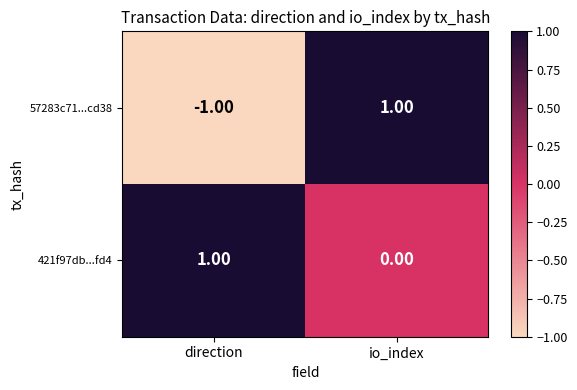

List the labels in order of 421f97db...fd4 value, largest first.

direction, io_index